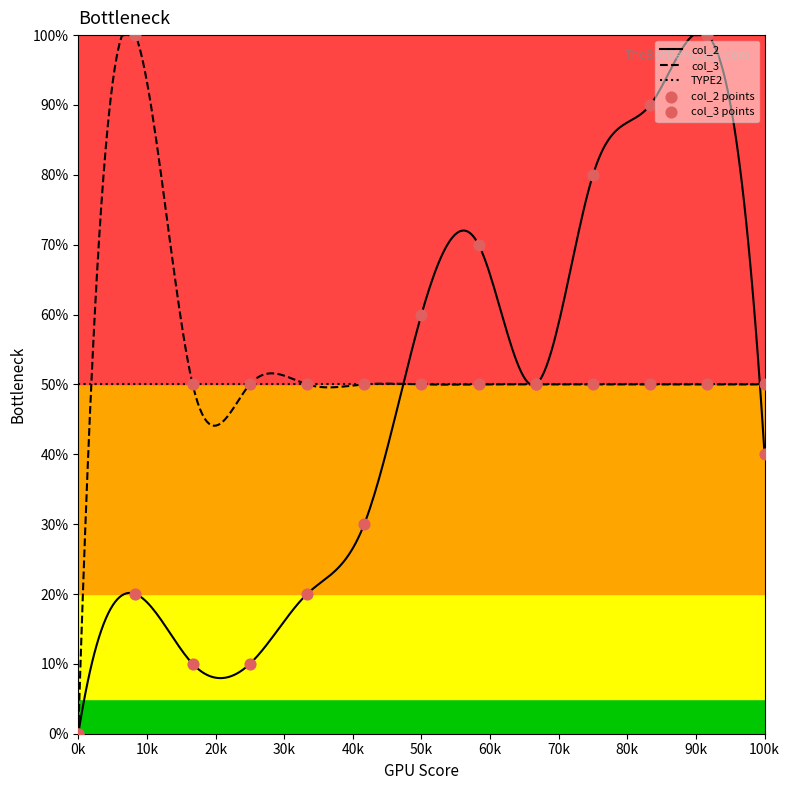

Which series has the largest total across all categories?

col_3